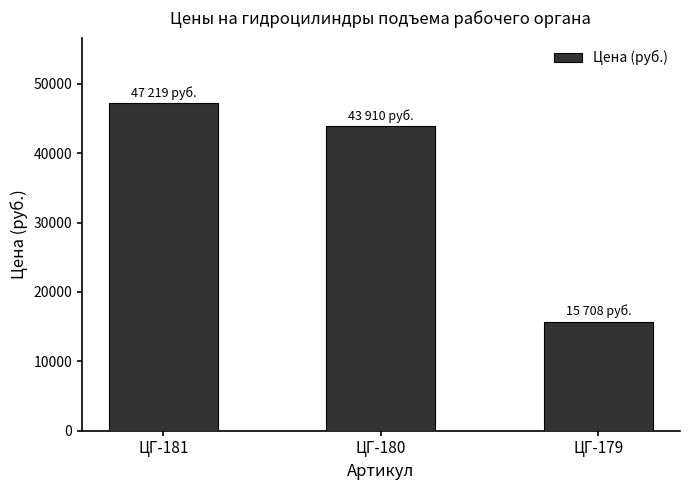

What is the value of the 1st bar from the left?

47219